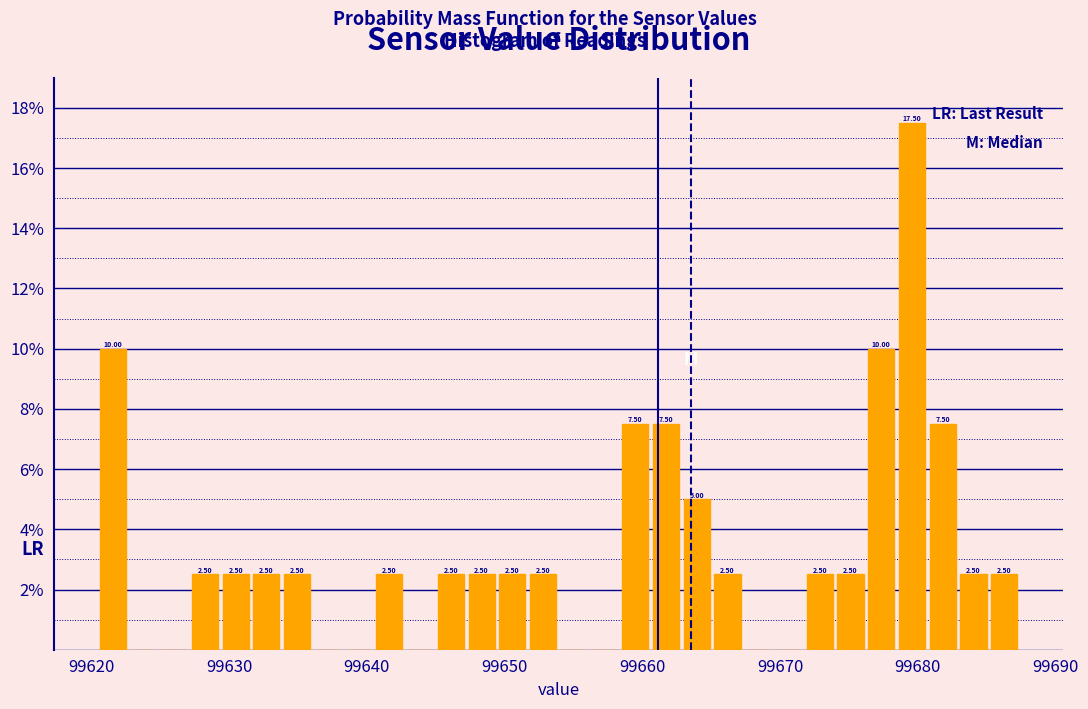

Read against the x-axis, roughly where is the centre of the tallest bar?

99680